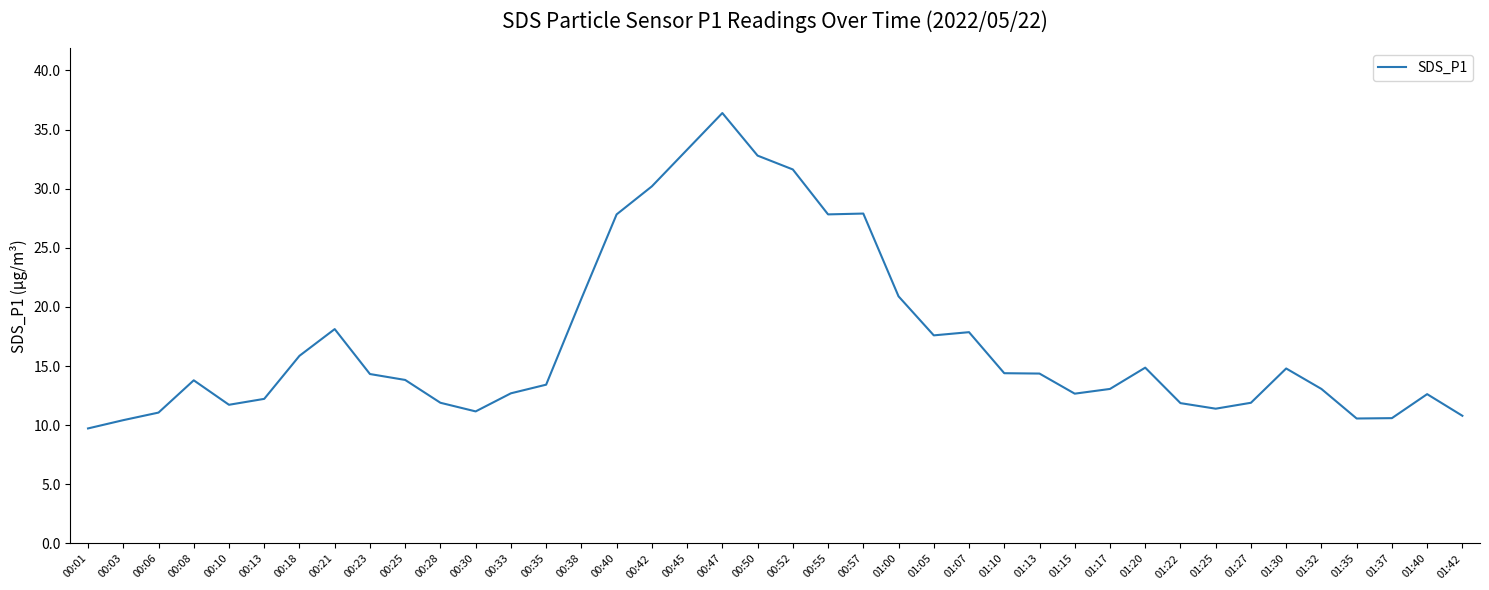

Is this an area chart (filled region under the line)?

No